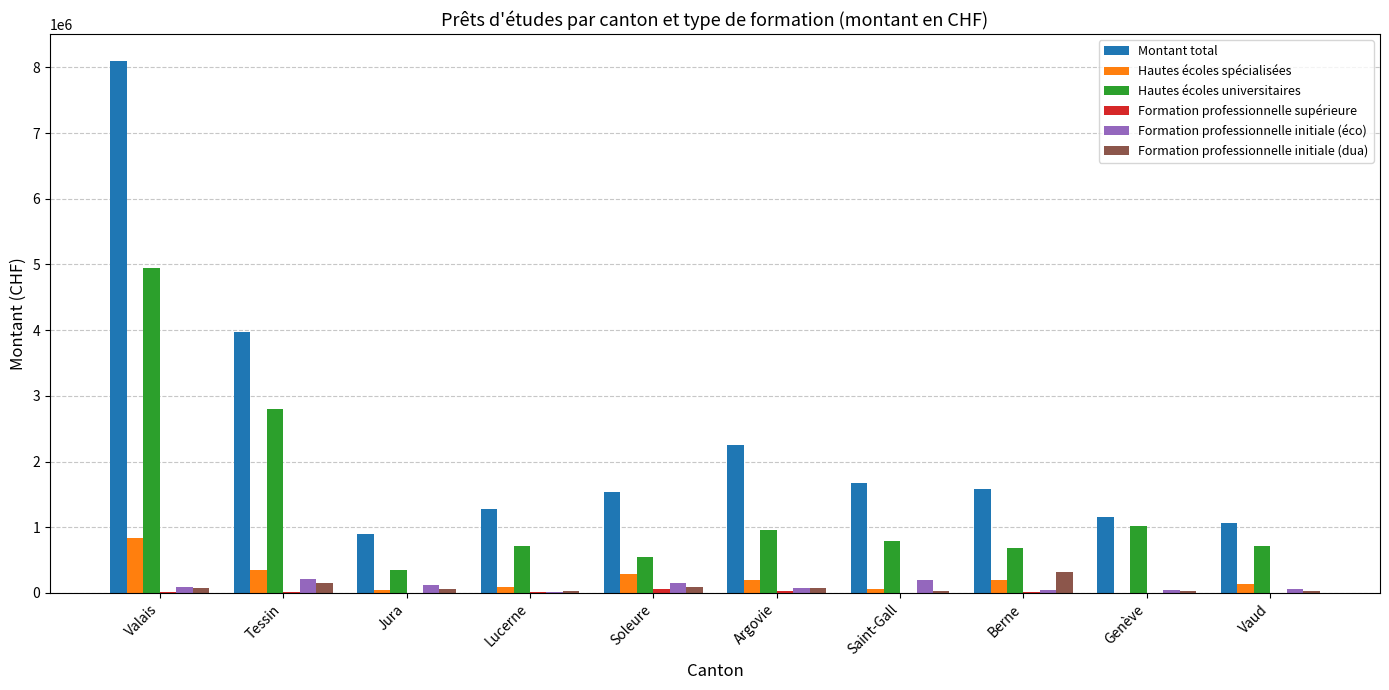

What is the sum of all Montant total values?

23516284